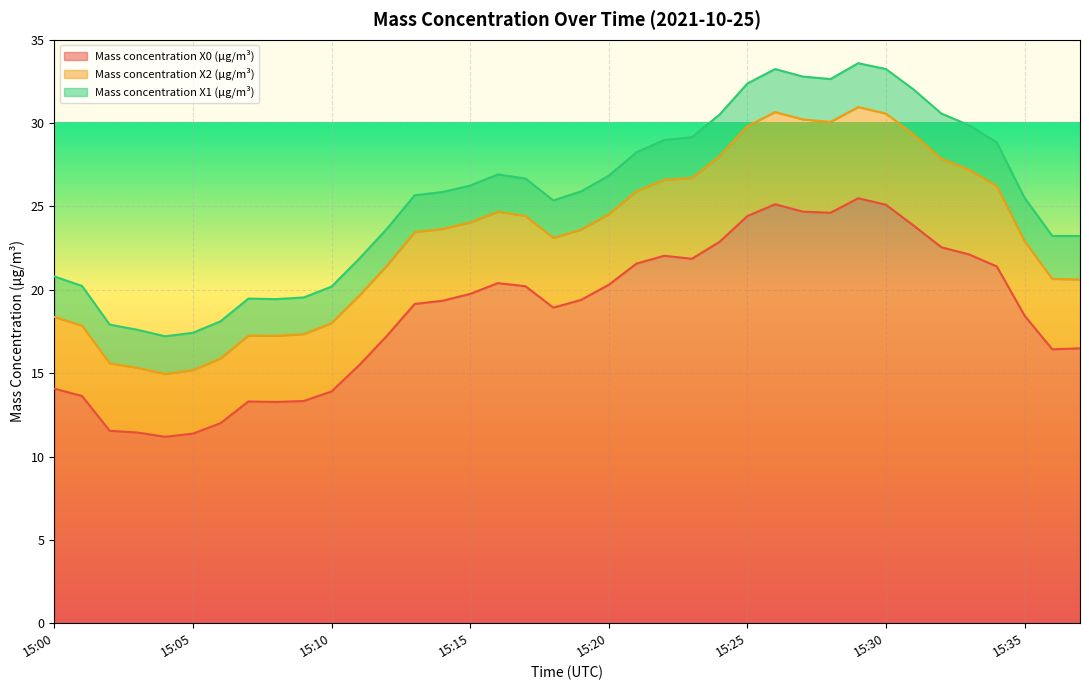

Rank the categories by Mass concentration X0 (μg/m³) value from highest to lowest.

15:29, 15:26, 15:30, 15:27, 15:28, 15:25, 15:31, 15:24, 15:32, 15:33, 15:22, 15:23, 15:21, 15:34, 15:16, 15:20, 15:17, 15:15, 15:19, 15:14, 15:13, 15:18, 15:35, 15:12, 15:37, 15:36, 15:11, 15:00, 15:10, 15:01, 15:09, 15:07, 15:08, 15:06, 15:02, 15:03, 15:05, 15:04